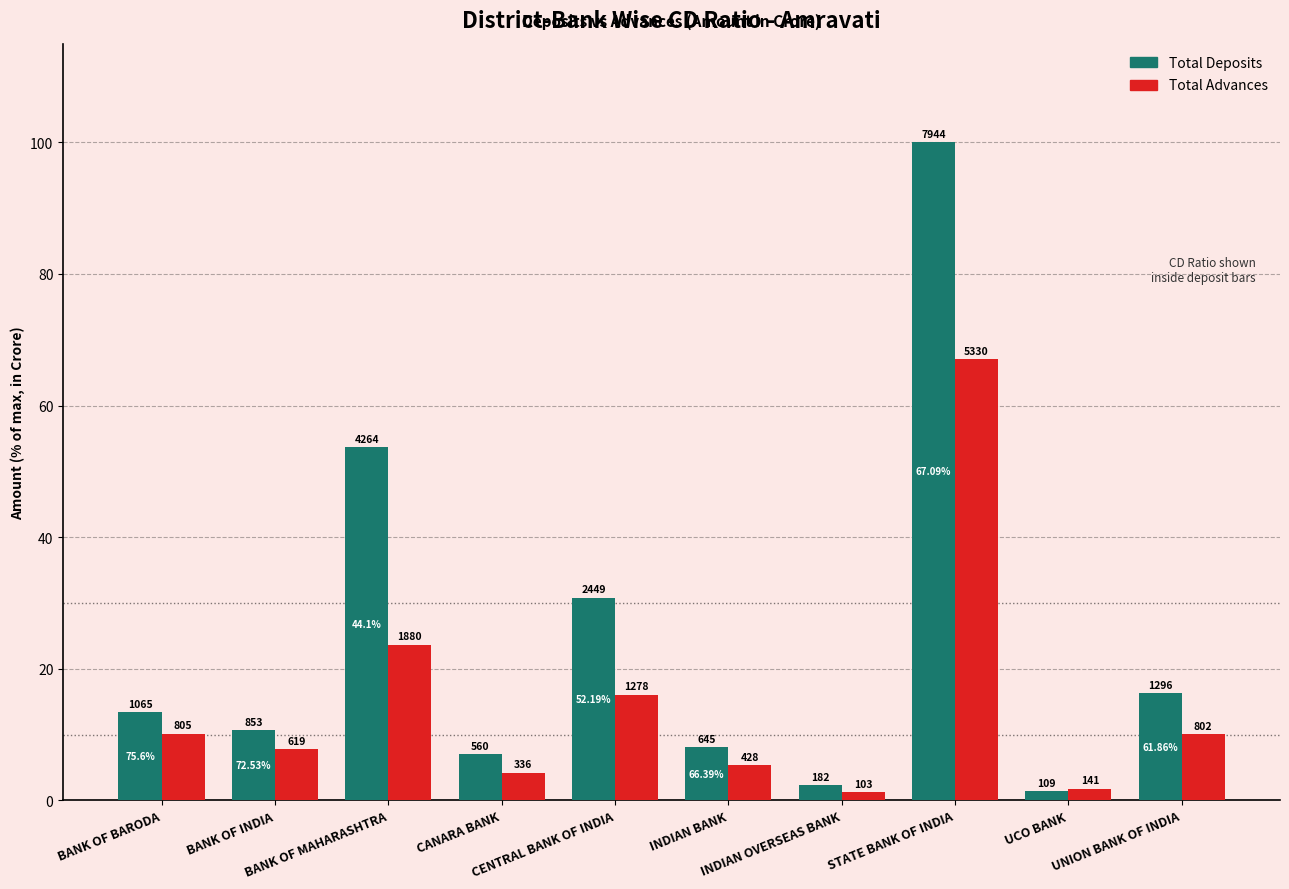

Are the bars horizontal?

No